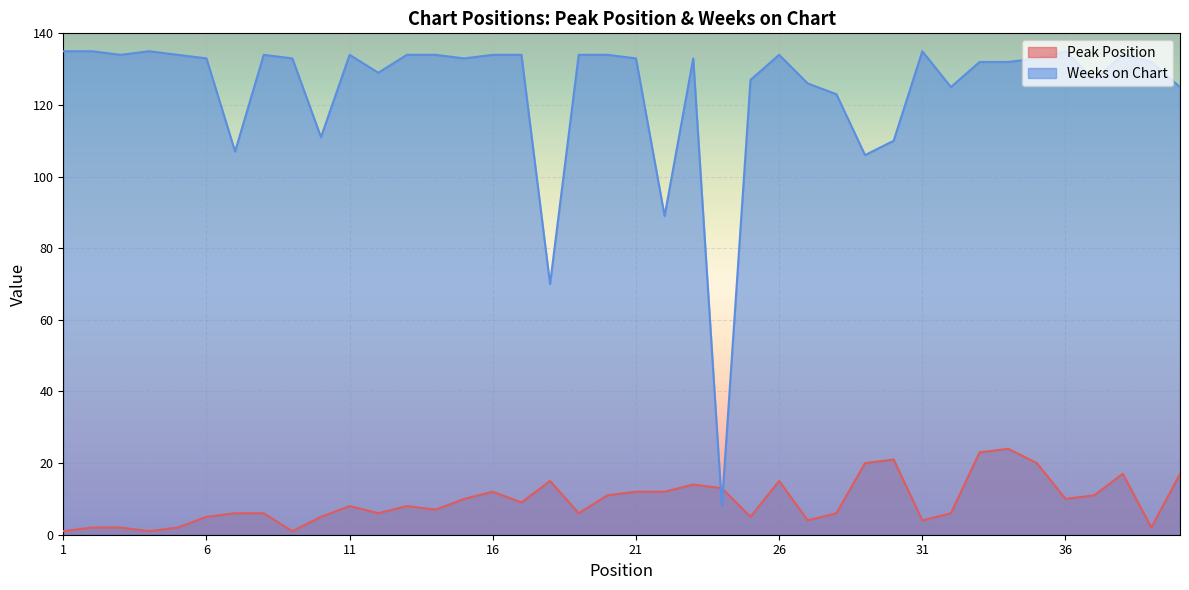

Between 34 and 35, which series saw the biggest shift?

Peak Position